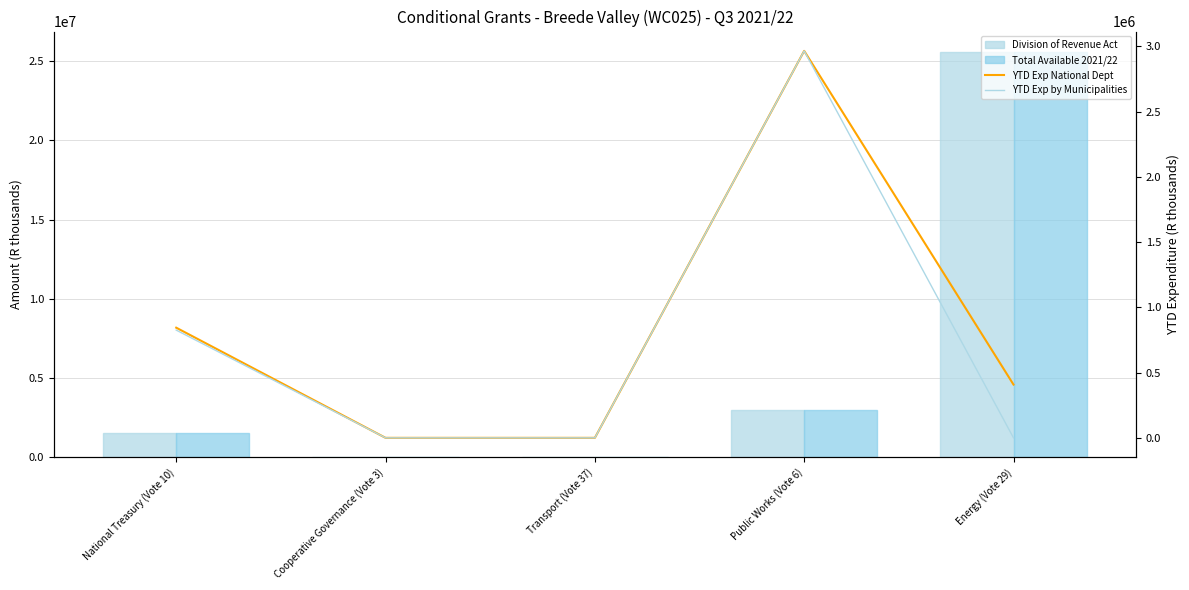

Which series has the largest total across all categories?

Division of Revenue Act